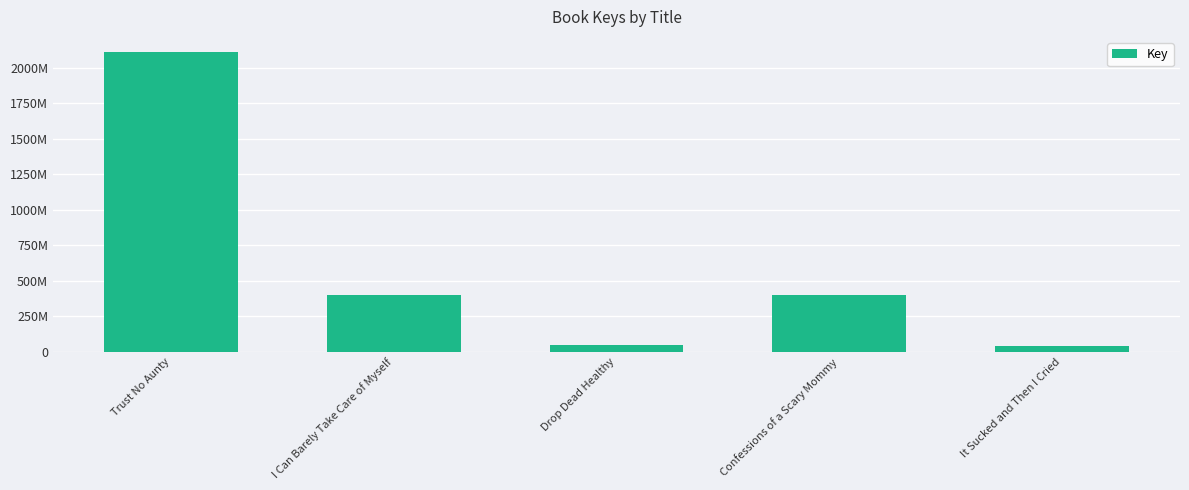

Does the chart contain any negative values?

No